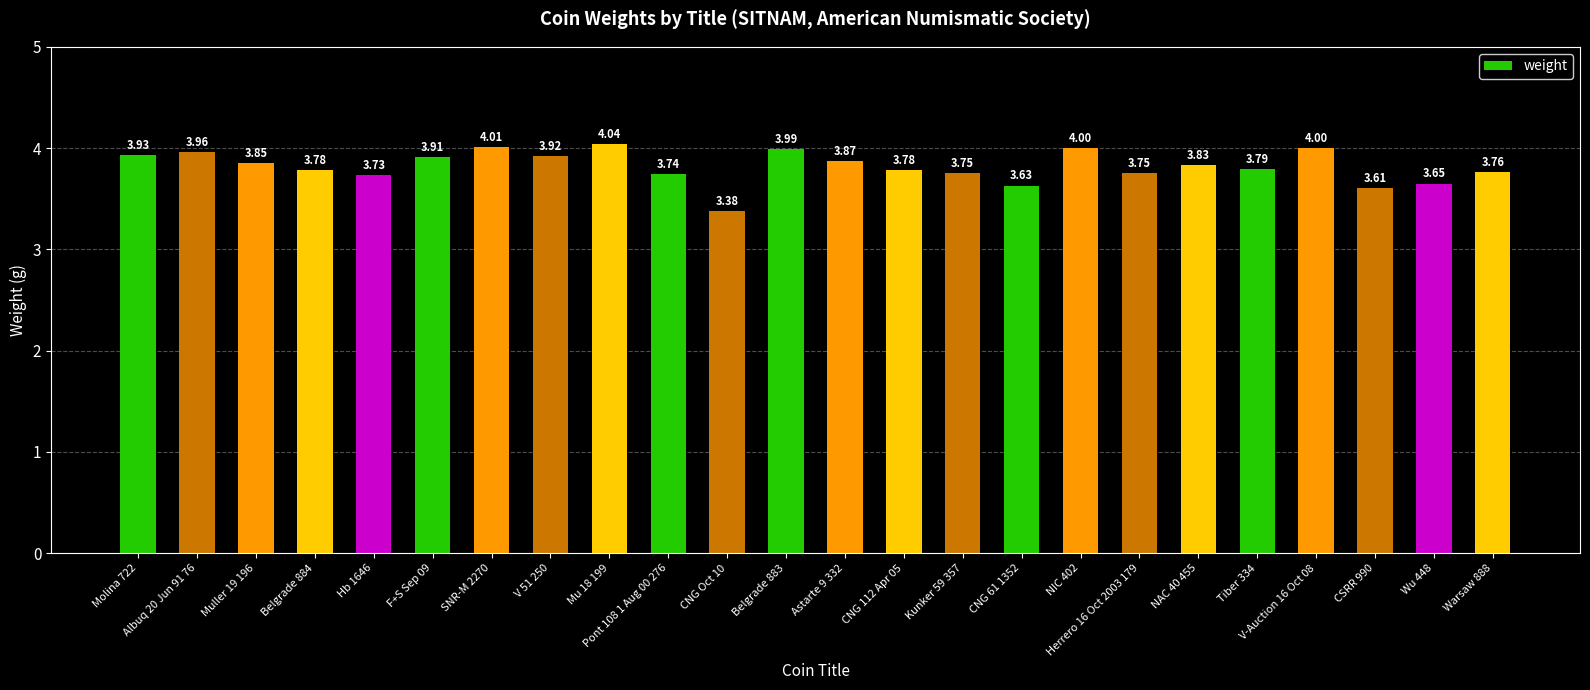

Which has a higher value, CNG 61 1352 or Belgrade 883?

Belgrade 883